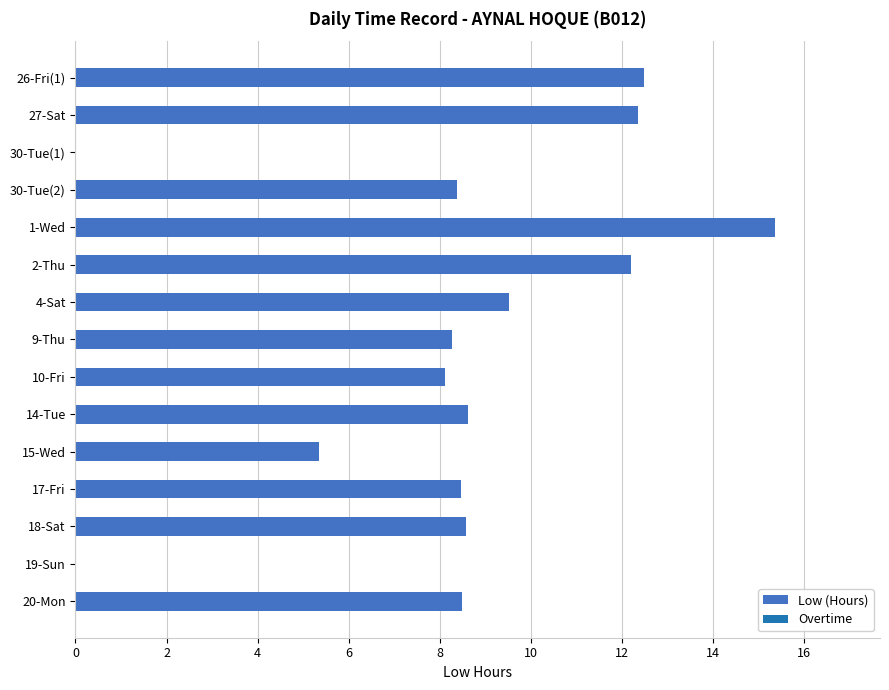

Read the value at 4-Sat.

9.5